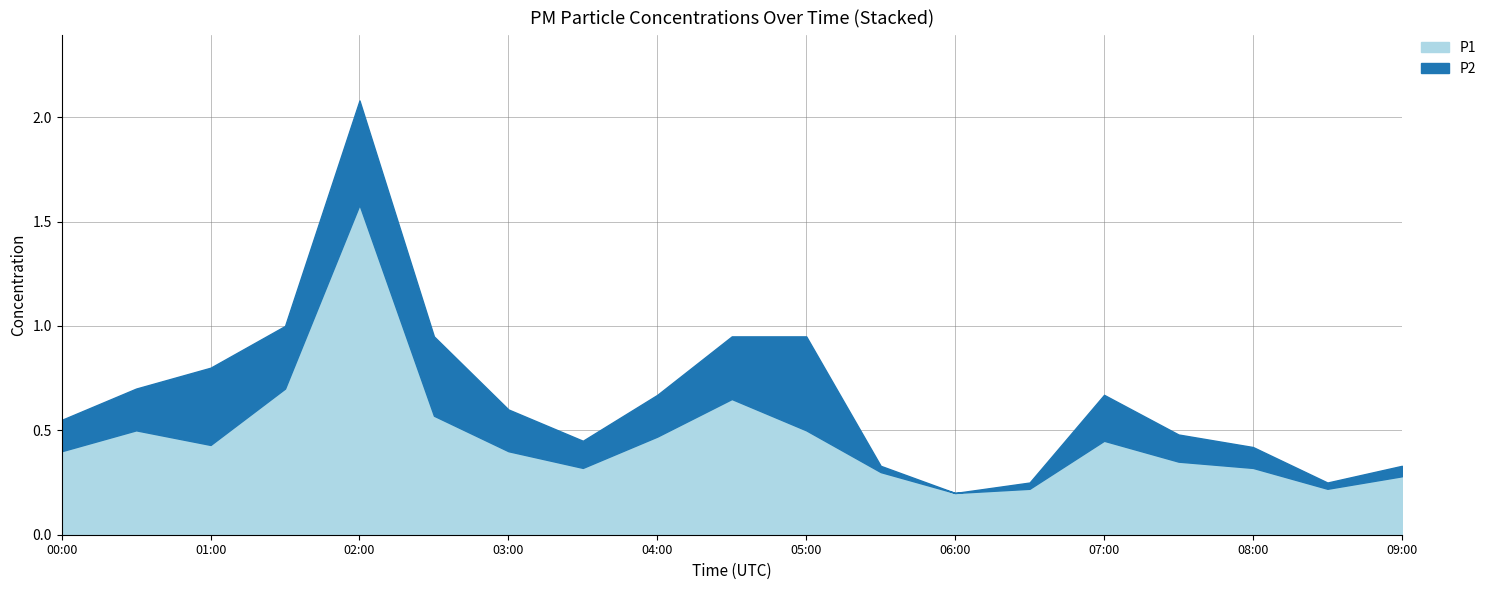

What is the sum of all P1 values?

8.9